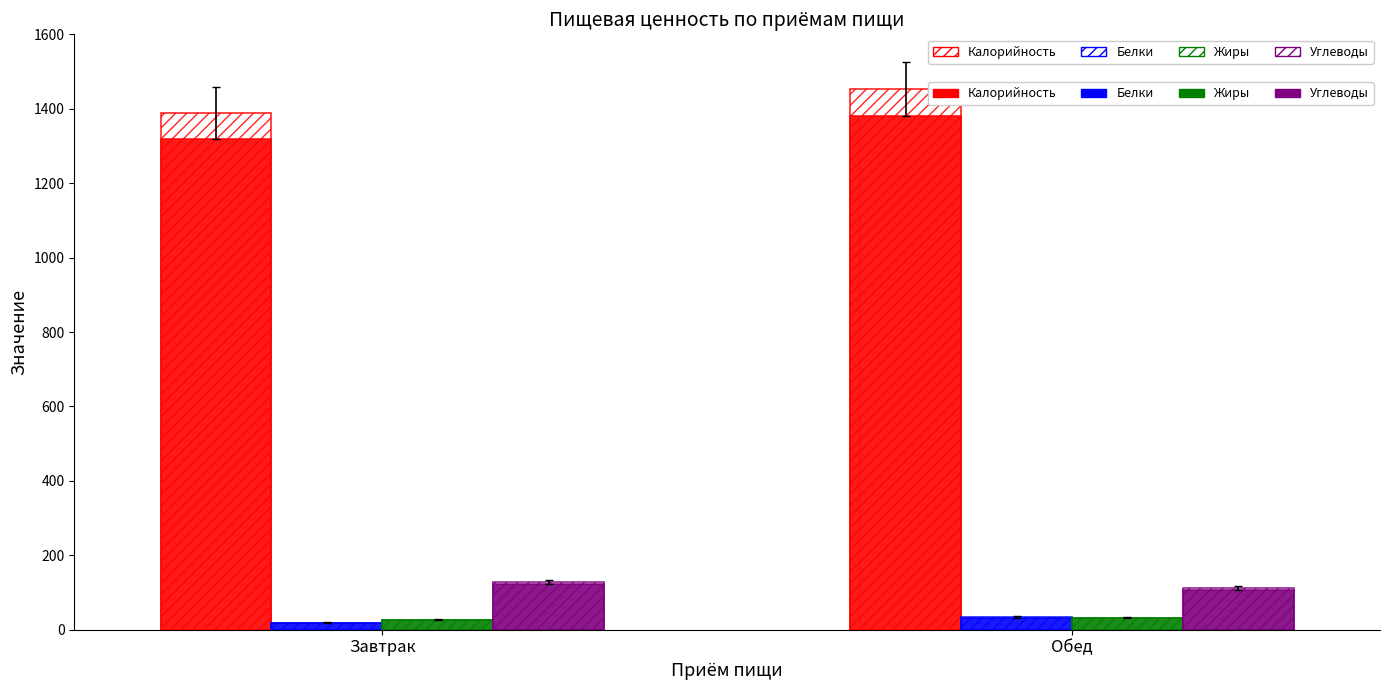

How many groups of bars are there?

2